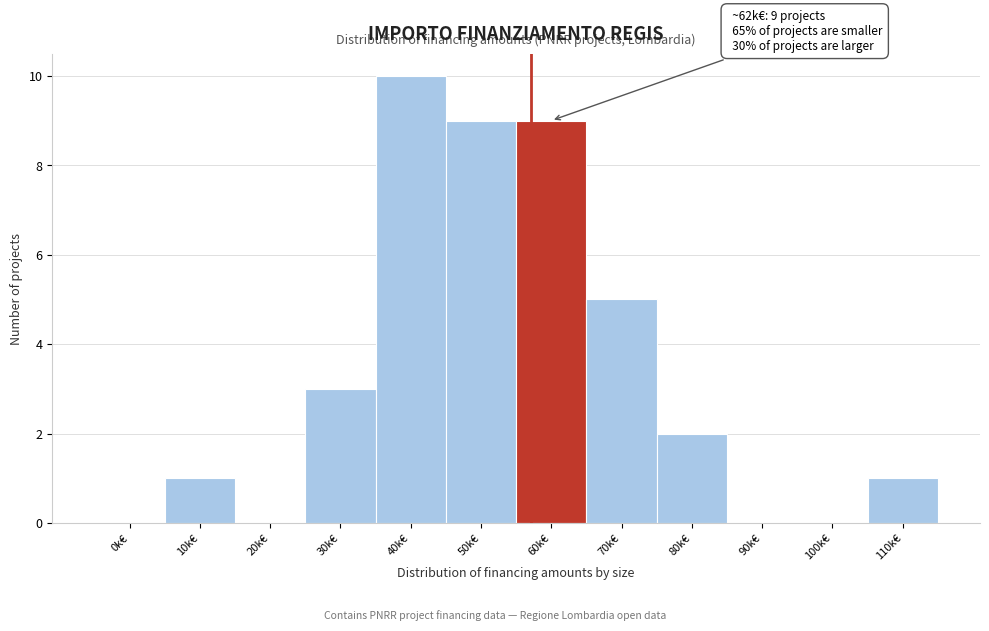

Reading right to left, list all the values displayed in this chart.

110k€=1	100k€=0	90k€=0	80k€=2	70k€=5	60k€=9	50k€=9	40k€=10	30k€=3	20k€=0	10k€=1	0k€=0